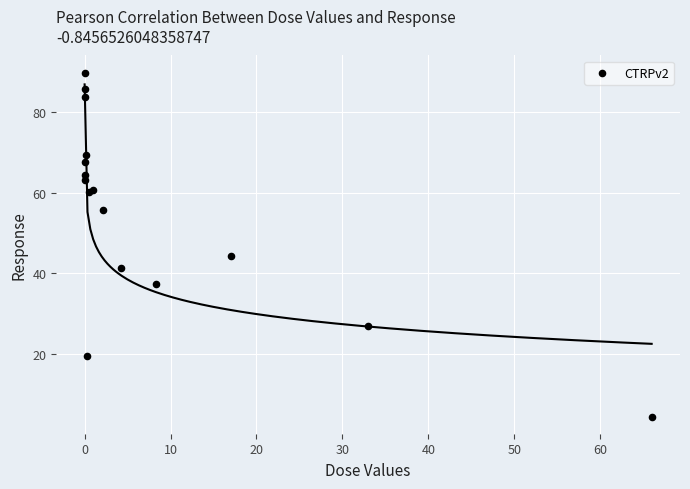

What Y value in the scatter plot is closest to 47?

44.3